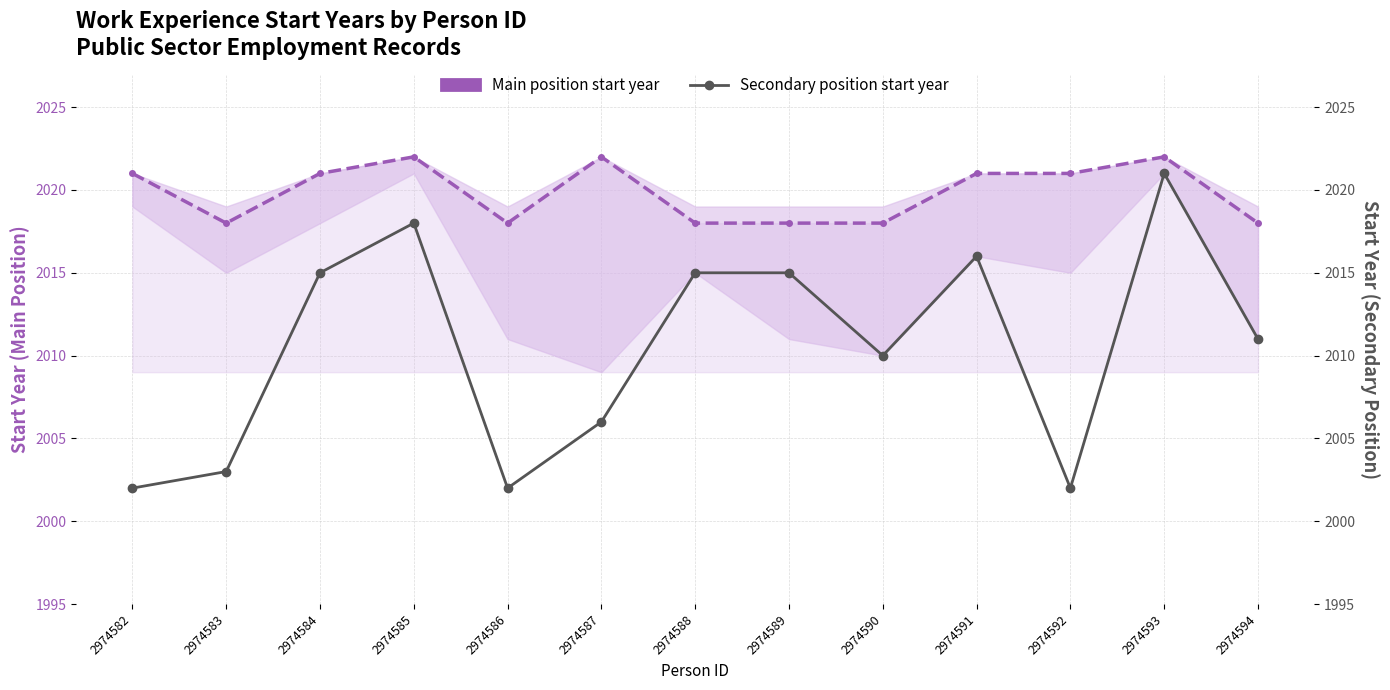

Reading left to right, what are all the values shown in this chart?

Main position start year: 2974582=2021	2974583=2018	2974584=2021	2974585=2022	2974586=2018	2974587=2022	2974588=2018	2974589=2018	2974590=2018	2974591=2021	2974592=2021	2974593=2022	2974594=2018
Secondary position start year: 2974582=2002	2974583=2003	2974584=2015	2974585=2018	2974586=2002	2974587=2006	2974588=2015	2974589=2015	2974590=2010	2974591=2016	2974592=2002	2974593=2021	2974594=2011